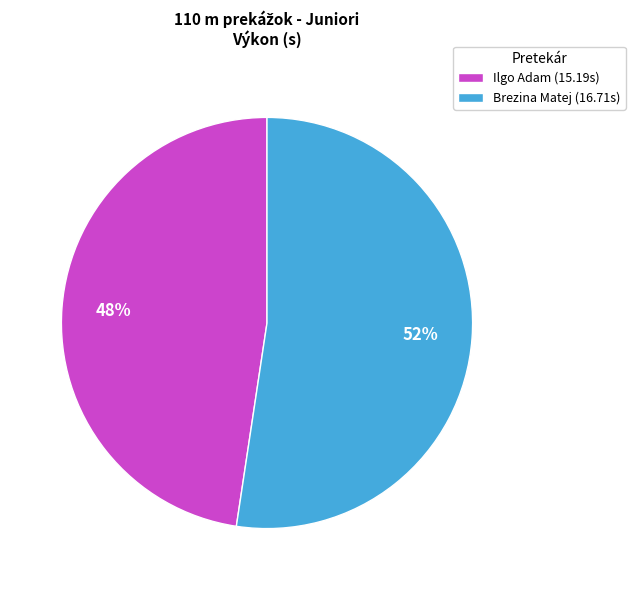

Which has a higher value, Brezina Matej or Ilgo Adam?

Brezina Matej